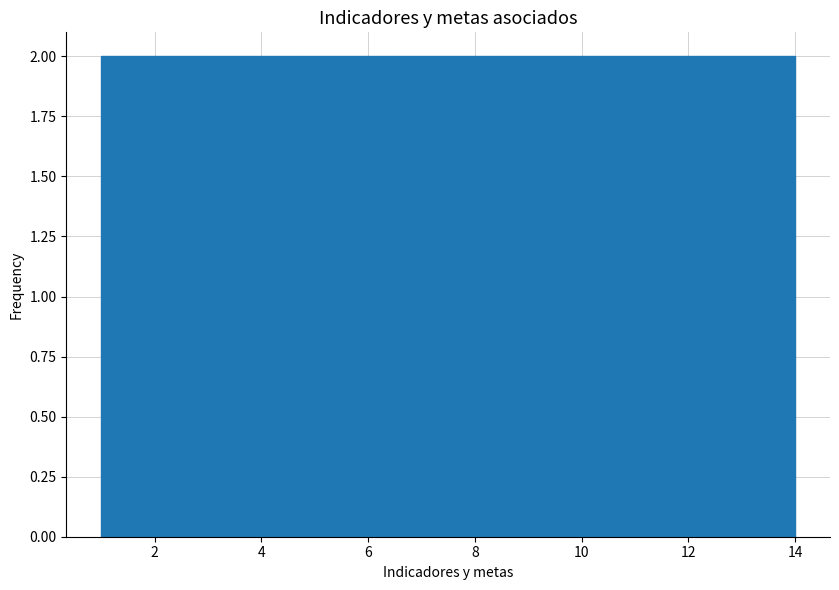

Reading left to right, transcribe this chart: for each bar, give the range it covers on the x-axis and its height. Neither the bar edges nor the heights are printed on the chart, so give them approximately, as read against the axes.

1.0 to 2.8: 2
2.8 to 4.8: 2
4.8 to 6.6: 2
6.6 to 8.4: 2
8.4 to 10.2: 2
10.2 to 12.2: 2
12.2 to 14.0: 2